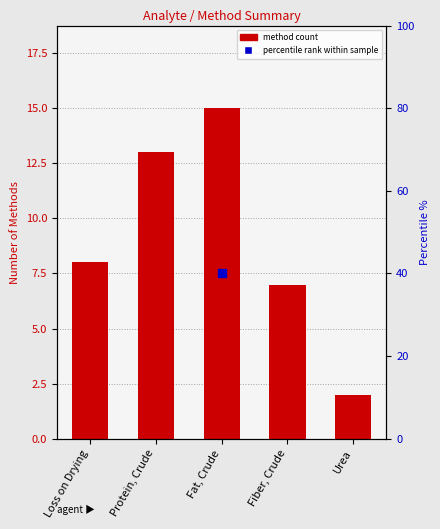

What is the greatest value displayed?

15